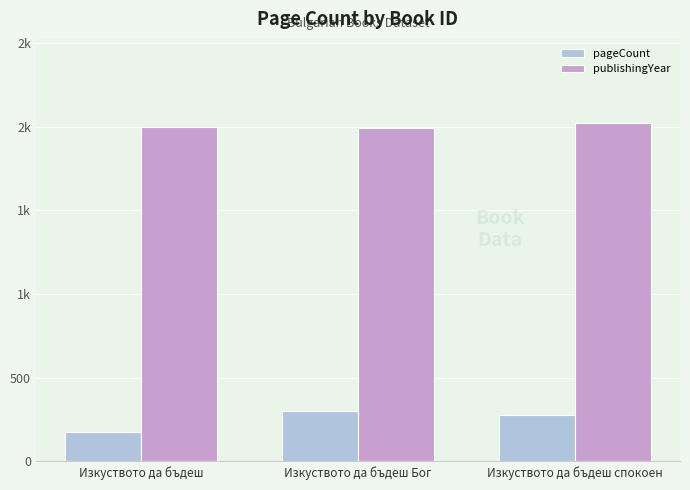

What is the spread (max minus min) of values at Изкуството да бъдеш?

1823